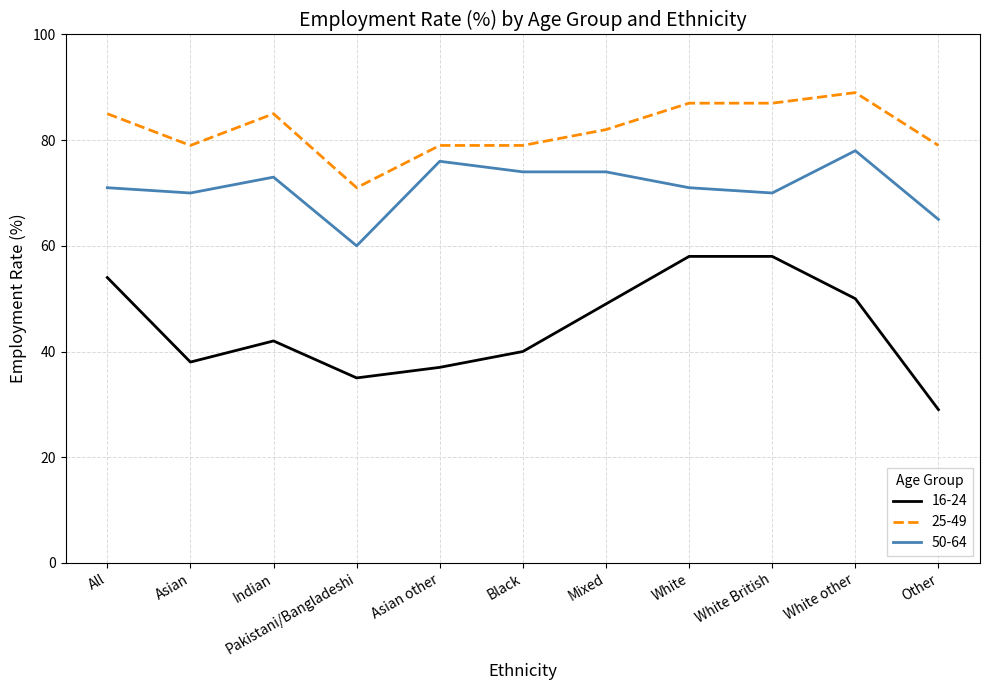

Between Indian and White other, which series saw the biggest shift?

16-24